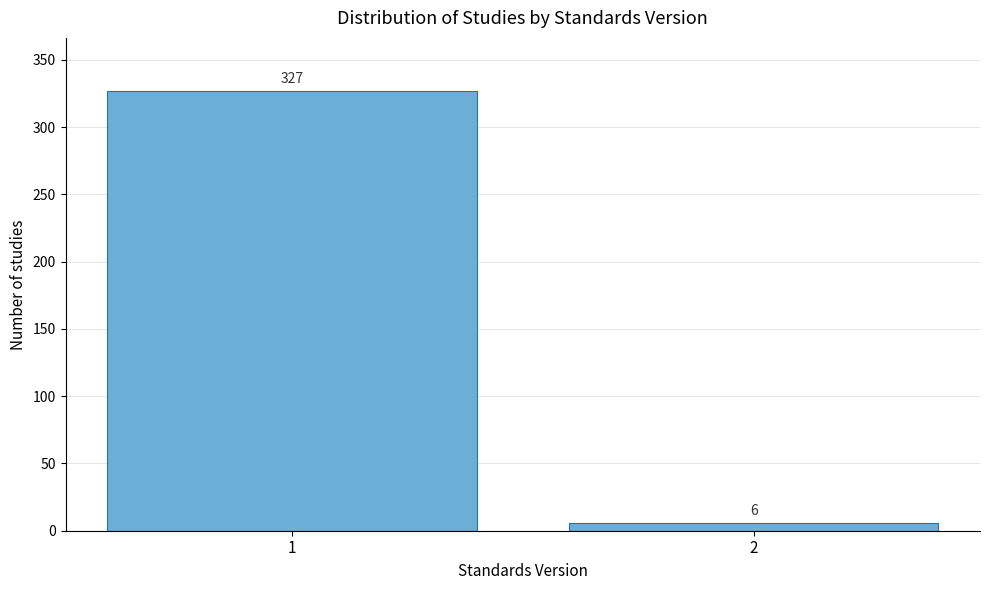

Reading right to left, transcribe all the data shown in this chart.

2=6	1=327